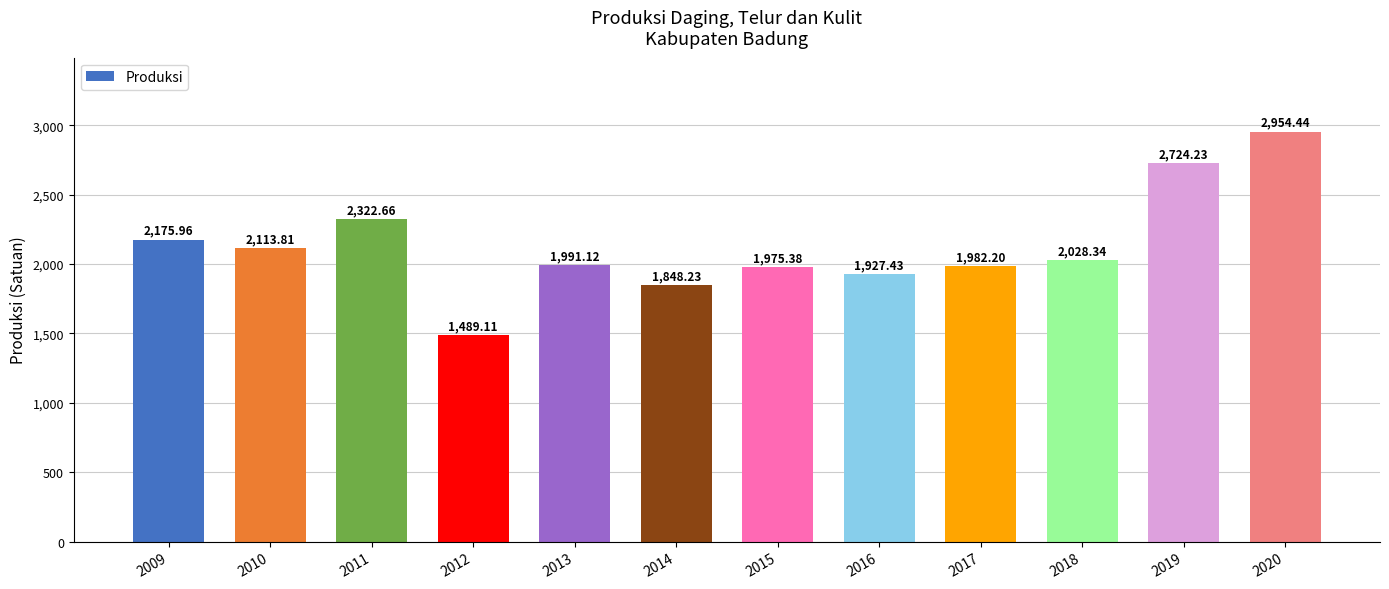

What is the difference between the values at 2020 and 2010?

840.6